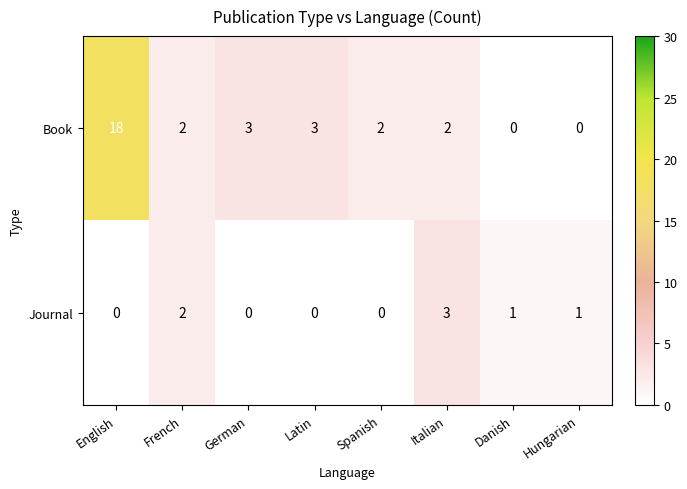

What is the maximum value for Journal?

3